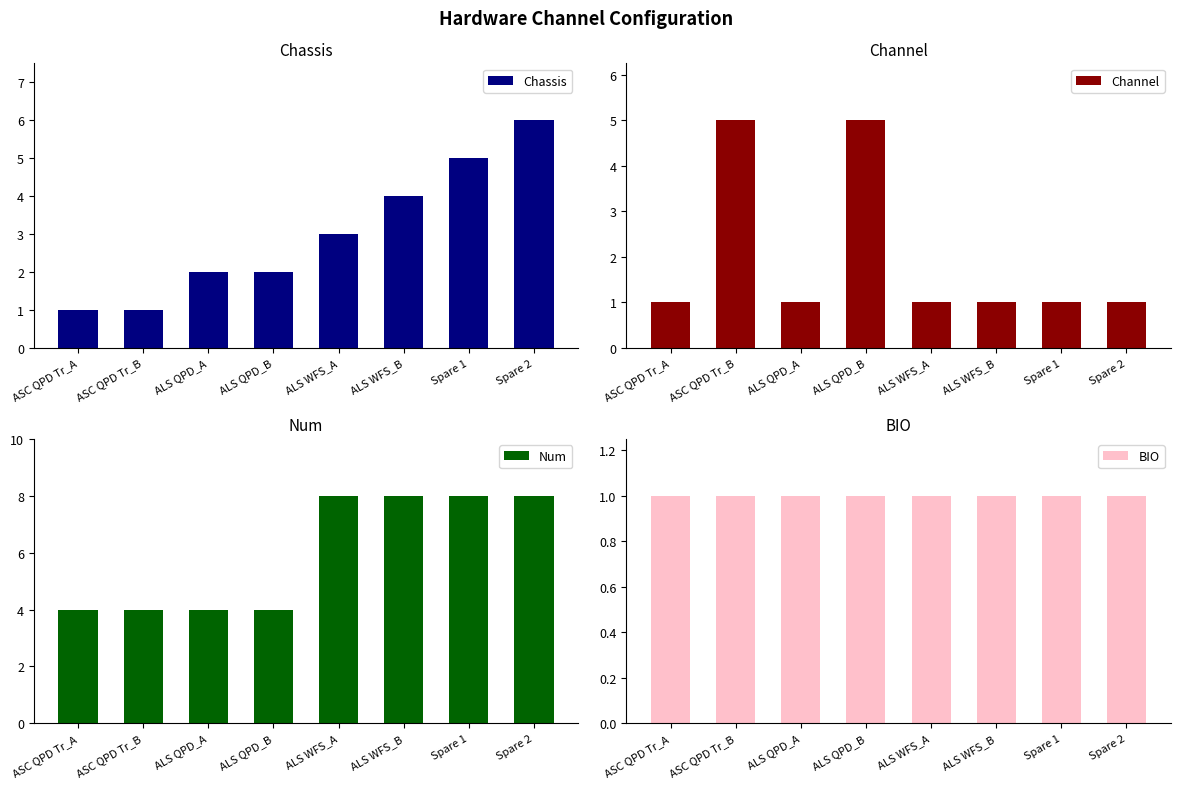

At which label does Channel reach its minimum?

ASC QPD Tr_A